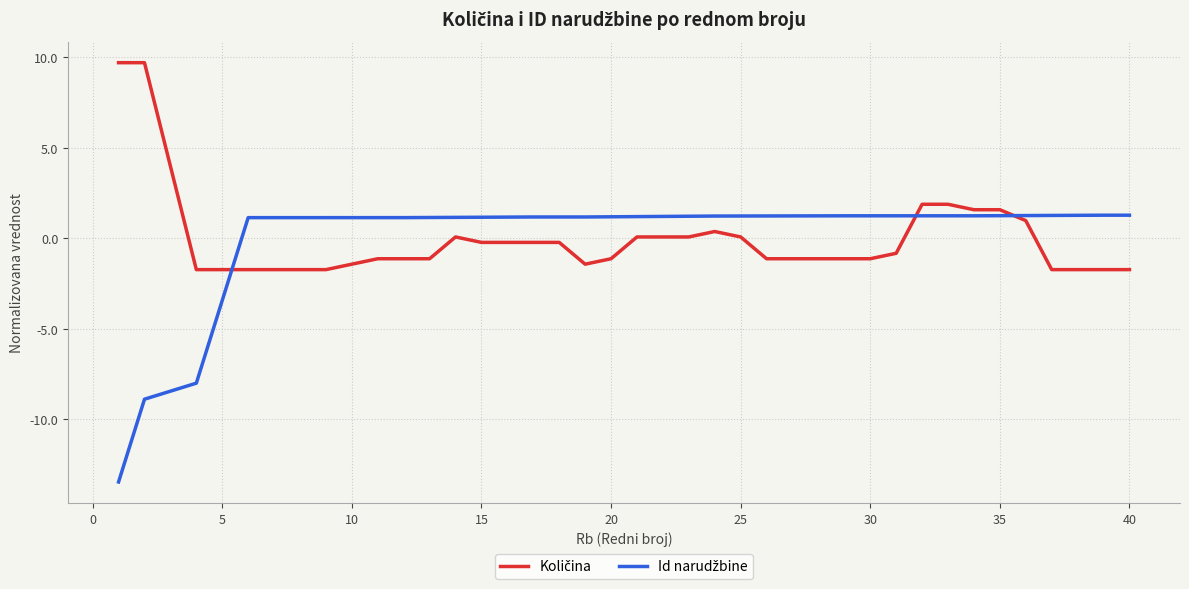

What is the maximum value shown in the chart?

9.7